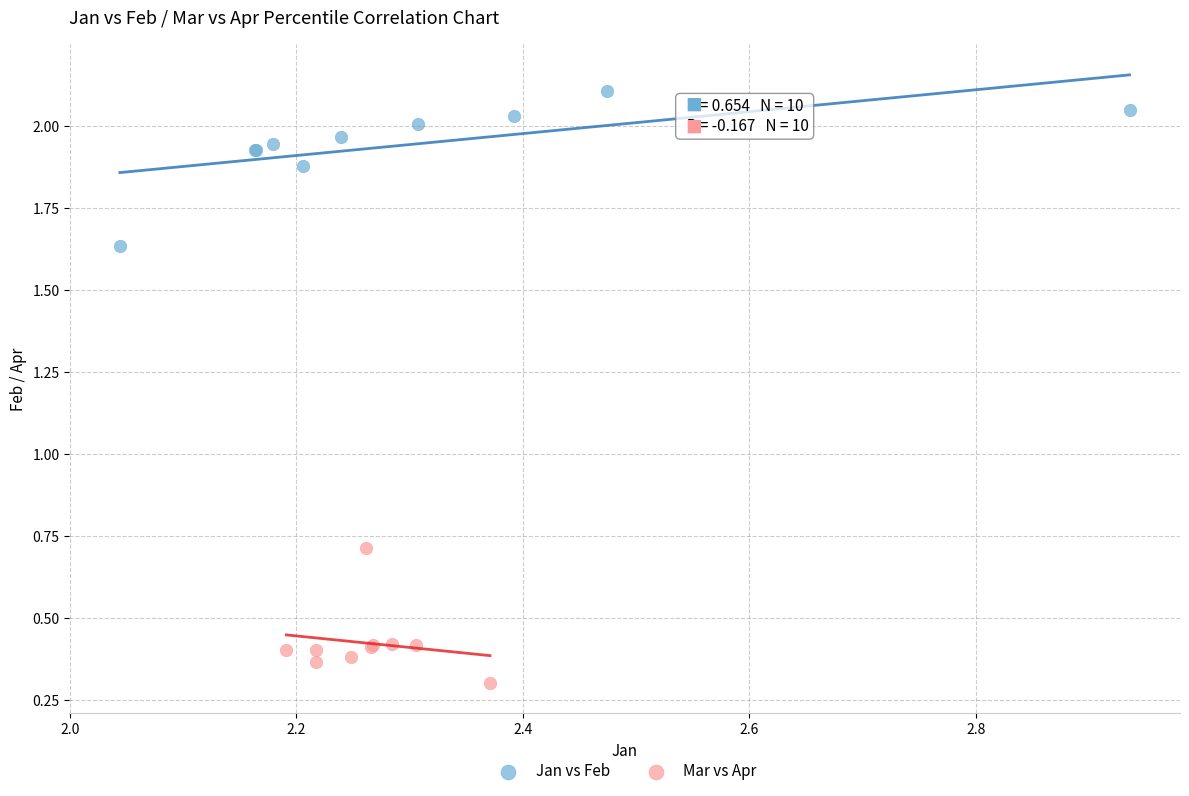

Which series contains the highest Y value?

Jan vs Feb